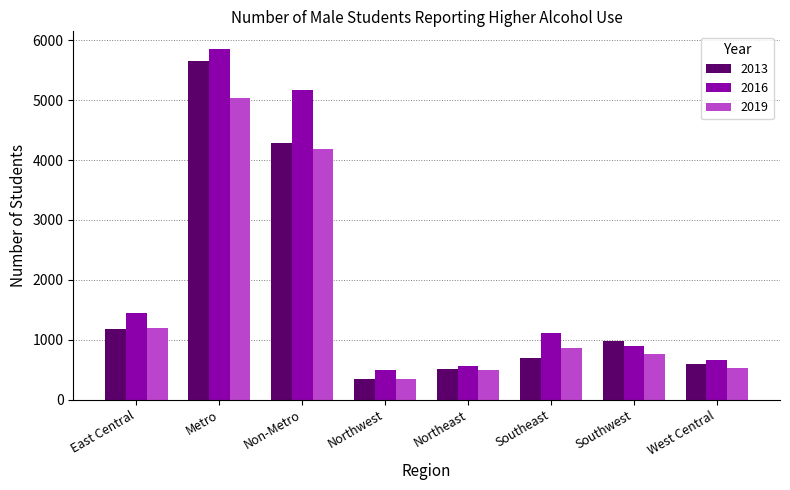

What is the difference between the 2016 values at Northwest and Northeast?

79